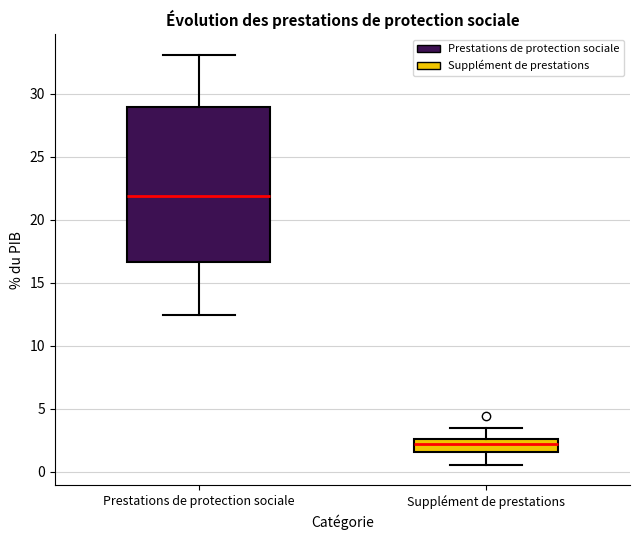

Where does the median line of the box for Prestations de protection sociale sit on the y-axis? The values are not printed on the chart, so give them approximately, as read against the axis.

22.0